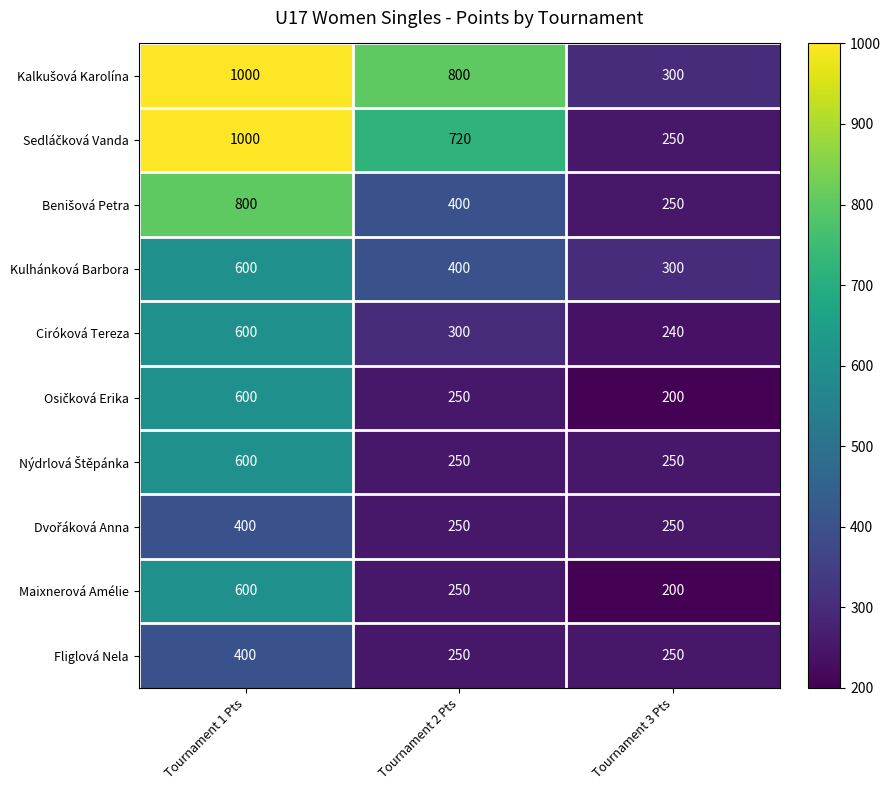

At which category is the sum across all series the highest?

Tournament 1 Pts